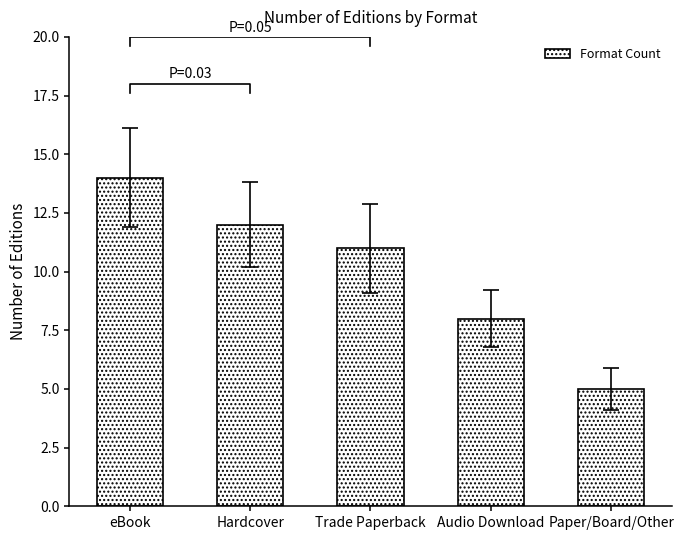

What is the sum of all values?

50